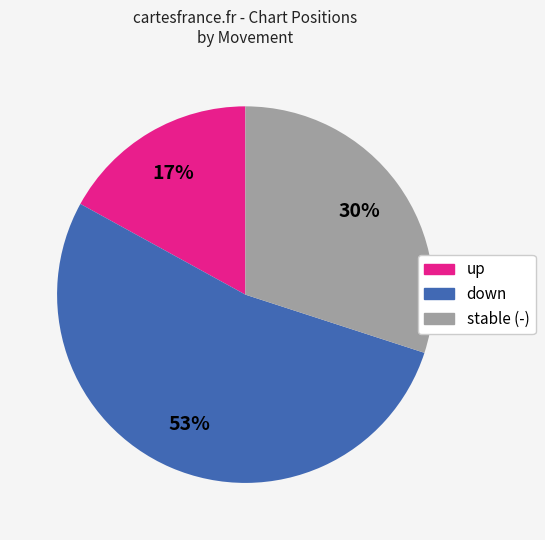

Is there a majority slice in this chart?

Yes